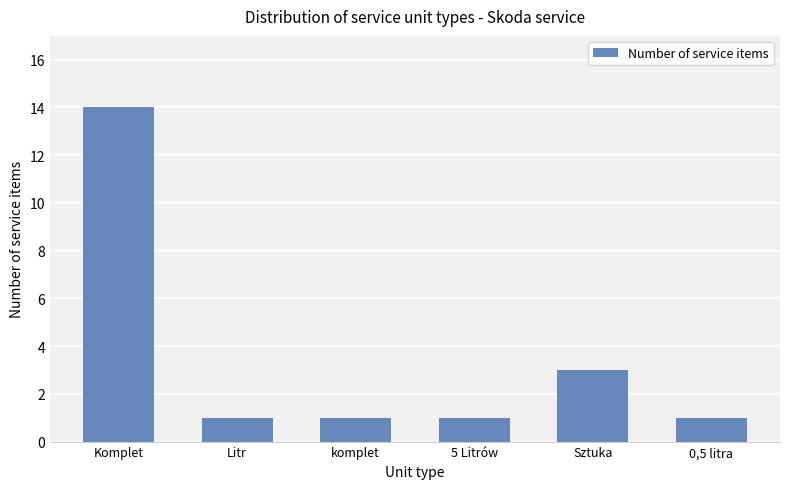

Reading right to left, transcribe all the data shown in this chart.

1	3	1	1	1	14